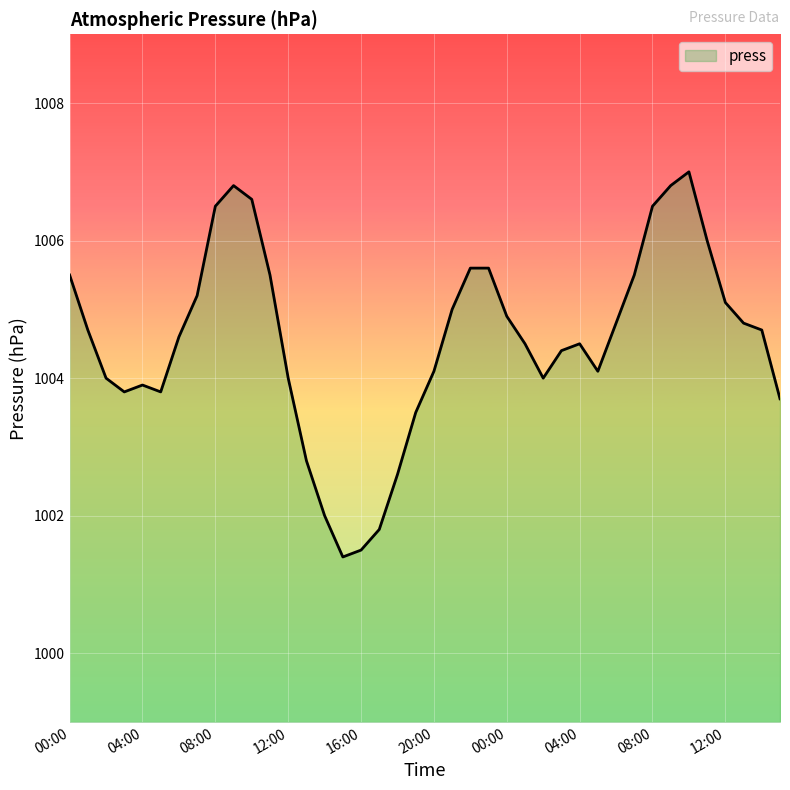

What is the minimum value shown in the chart?

1001.4